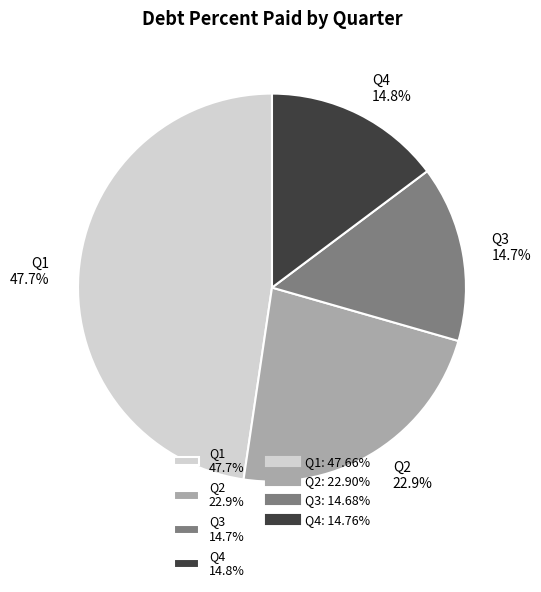

Which has a higher value, Q2 22.9% or Q4 14.8%?

Q2 22.9%